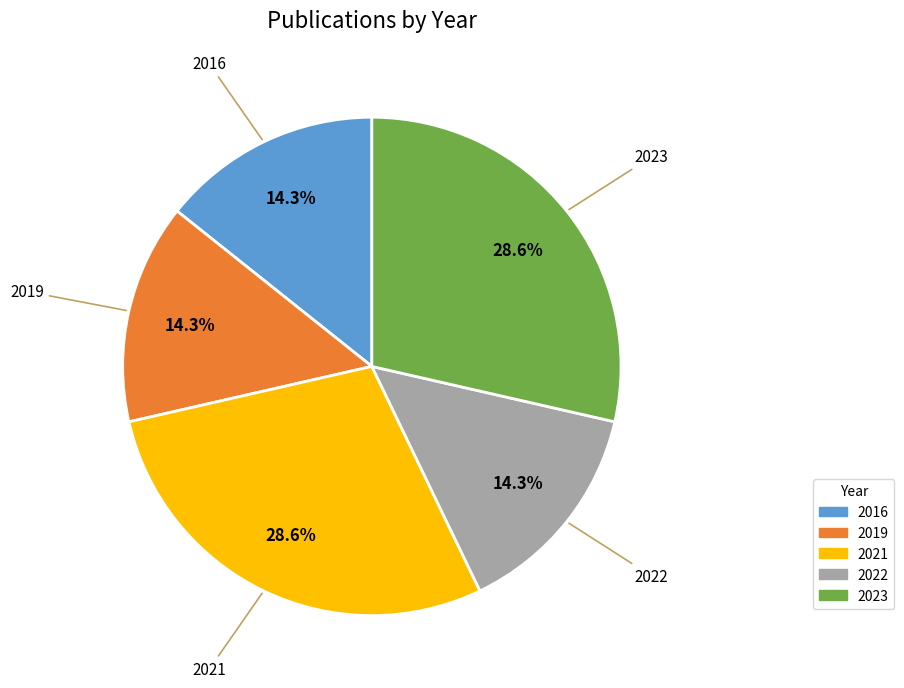

What is the ratio of the value at 2019 to the value at 2022?

1.0